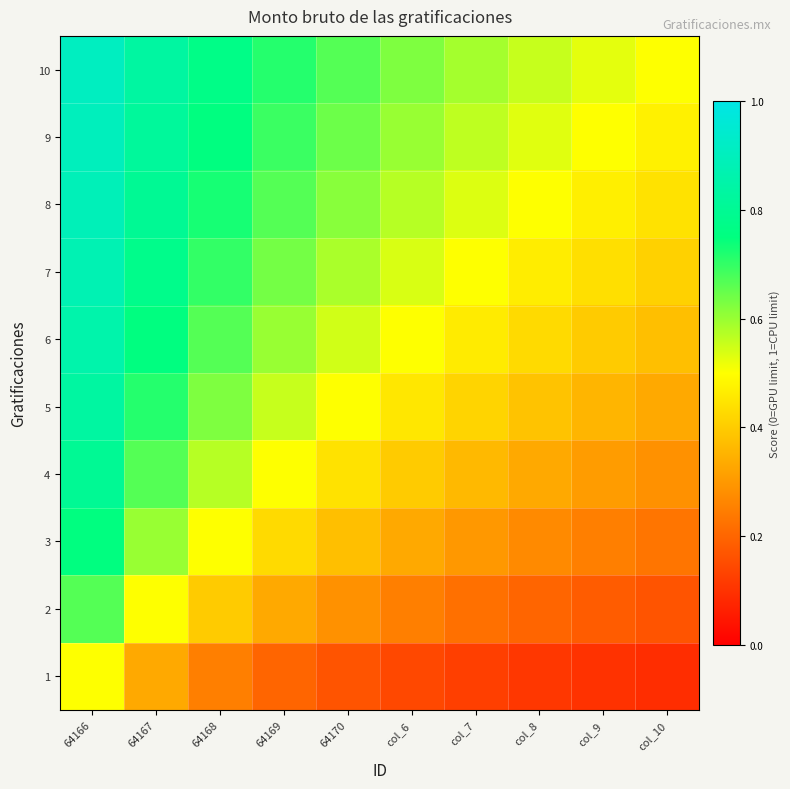

At which category does the chart reach its minimum across all series?

col_10